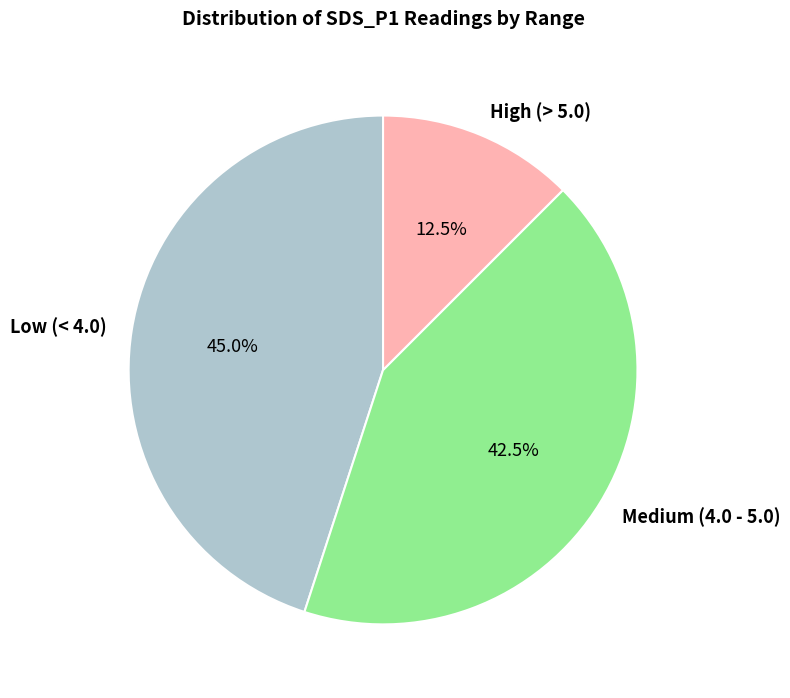

Is there a majority slice in this chart?

No